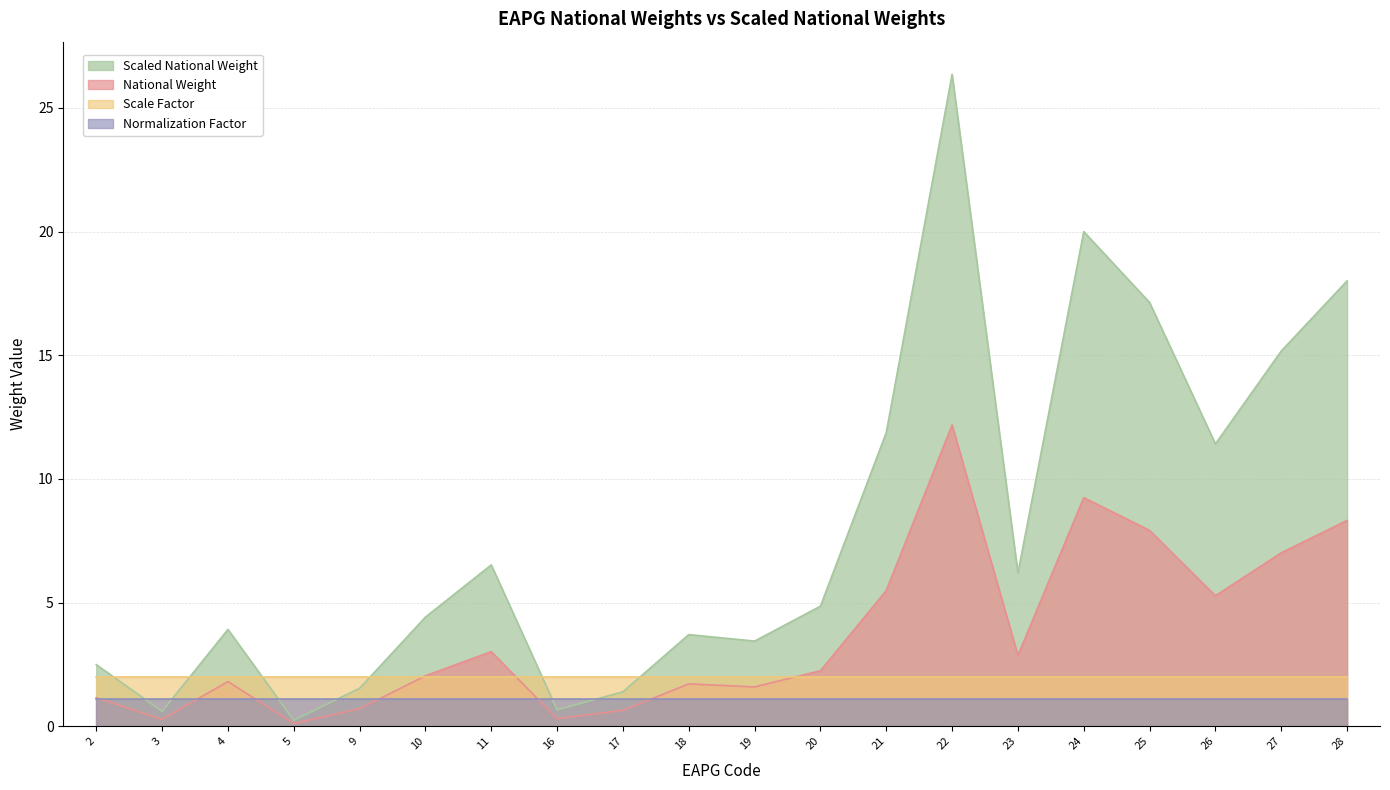

Rank the series by their maximum value, from highest to lowest.

Scaled National Weight, National Weight, Scale Factor, Normalization Factor